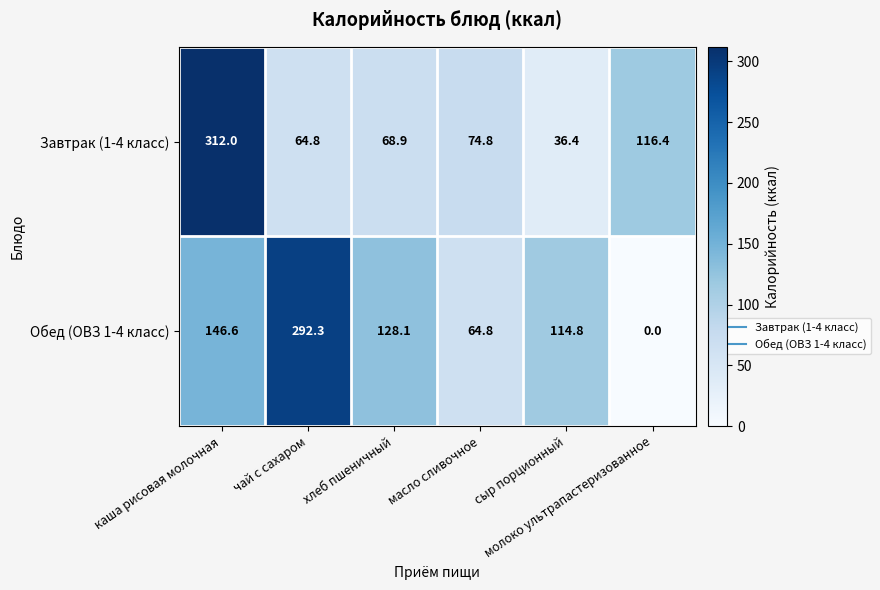

What is the difference between the maximum and minimum values in the Завтрак (1-4 класс) series?

275.6